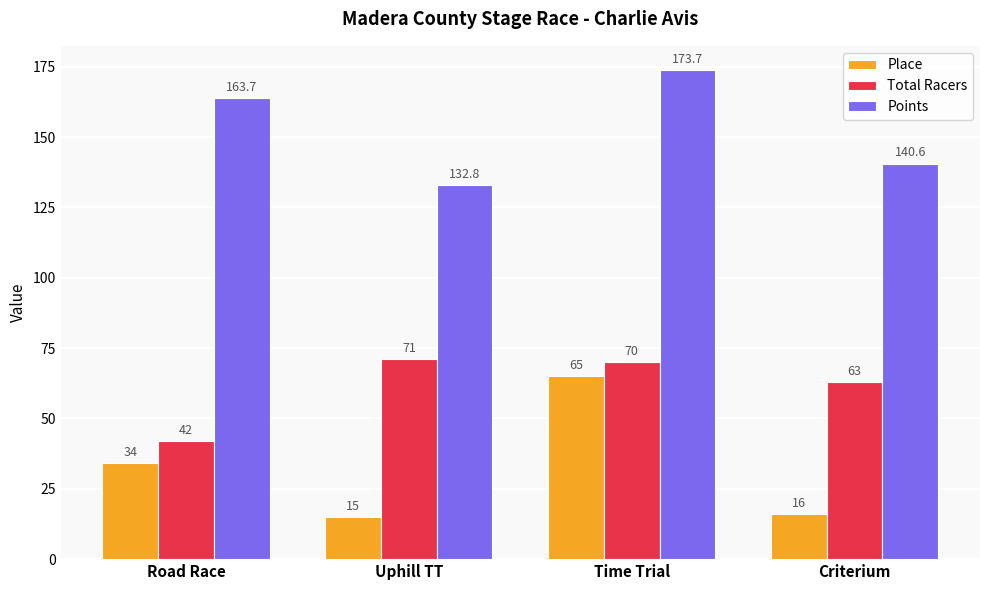

What is the difference between the highest and lowest values at Criterium?

124.6